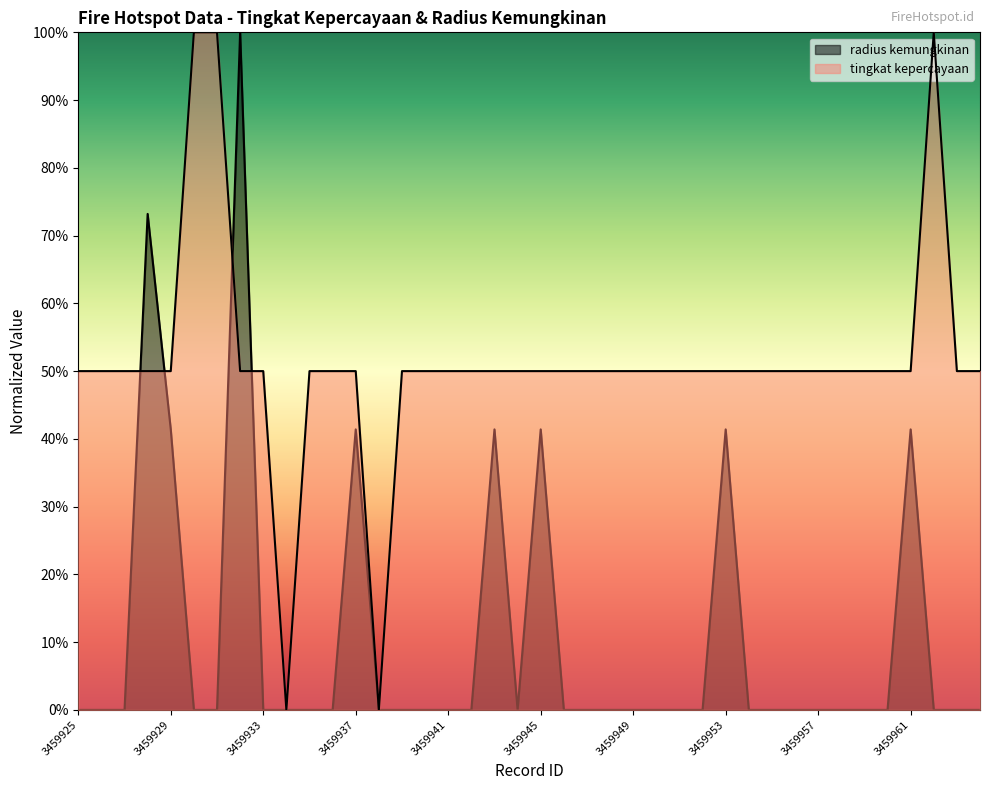

Which series changed the most between 3459930 and 3459954?

tingkat kepercayaan